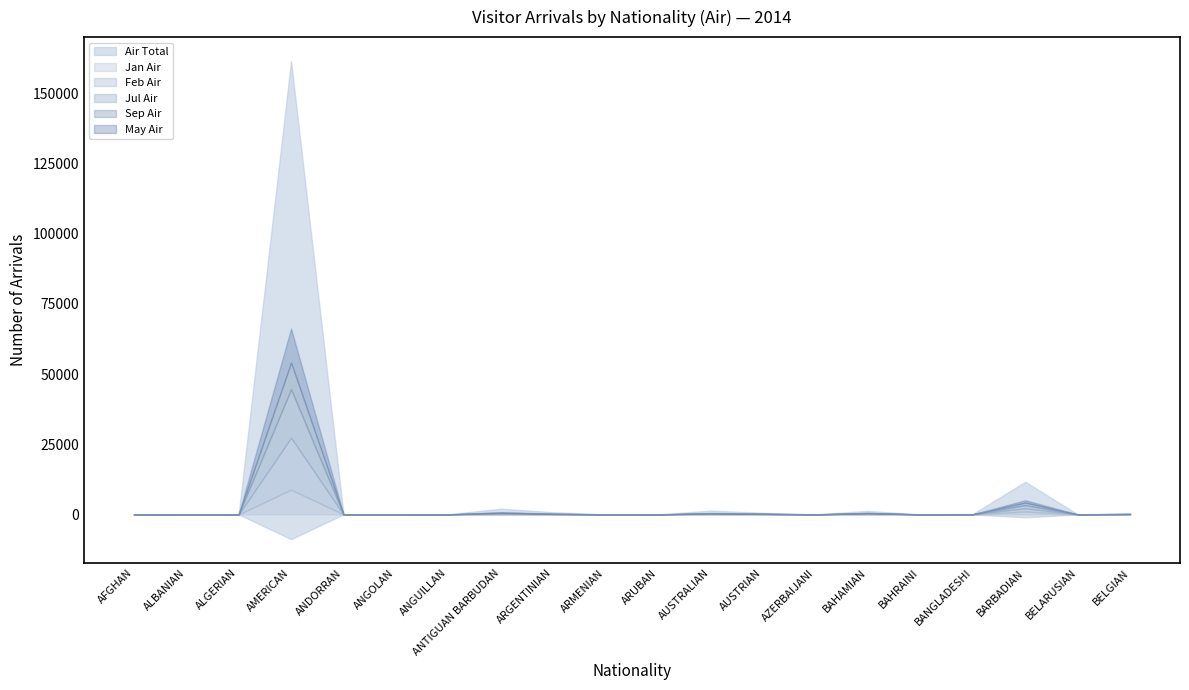

How many intersections are there between Feb Air and Jul Air?

6